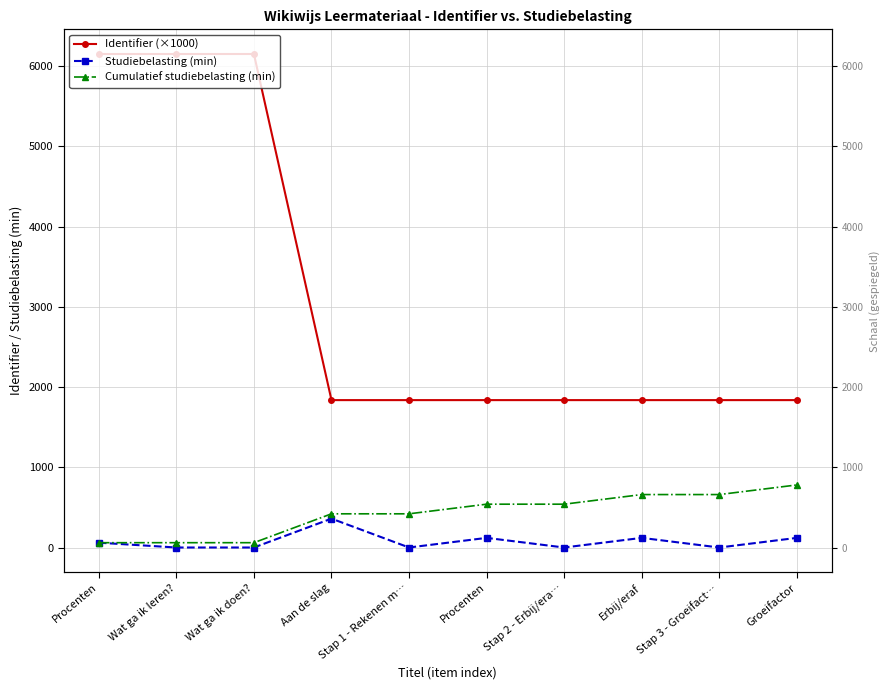

Reading left to right, transcribe all the data shown in this chart.

Identifier (×1000): Procenten=6152.0	Wat ga ik leren?=6152.0	Wat ga ik doen?=6152.0	Aan de slag=1837.4	Stap 1 - Rekenen m…=1837.4	Procenten=1837.4	Stap 2 - Erbij/era…=1837.4	Erbij/eraf=1837.4	Stap 3 - Groeifact…=1837.4	Groeifactor=1837.4
Studiebelasting (min): Procenten=60.0	Wat ga ik leren?=0.0	Wat ga ik doen?=0.0	Aan de slag=360.0	Stap 1 - Rekenen m…=0.0	Procenten=120.0	Stap 2 - Erbij/era…=0.0	Erbij/eraf=120.0	Stap 3 - Groeifact…=0.0	Groeifactor=120.0
Cumulatief studiebelasting (min): Procenten=60.0	Wat ga ik leren?=60.0	Wat ga ik doen?=60.0	Aan de slag=420.0	Stap 1 - Rekenen m…=420.0	Procenten=540.0	Stap 2 - Erbij/era…=540.0	Erbij/eraf=660.0	Stap 3 - Groeifact…=660.0	Groeifactor=780.0